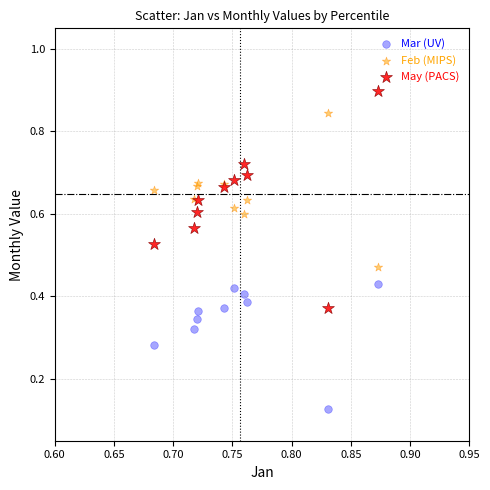

Which series contains the highest Y value?

May (PACS)